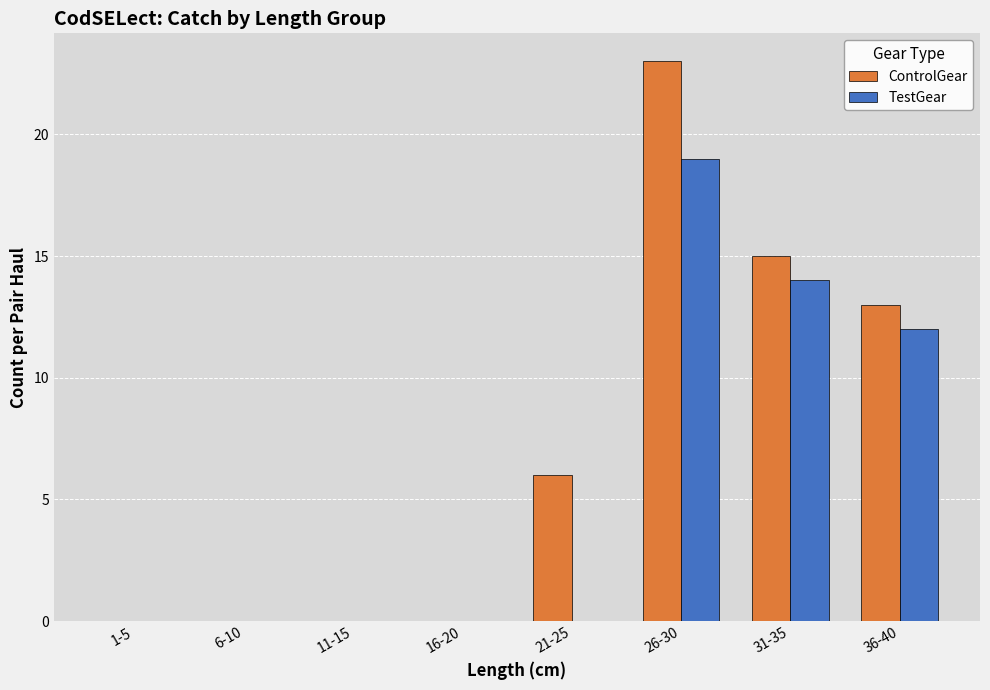

Reading left to right, transcribe all the data shown in this chart.

ControlGear: 0	0	0	0	6	23	15	13
TestGear: 0	0	0	0	0	19	14	12